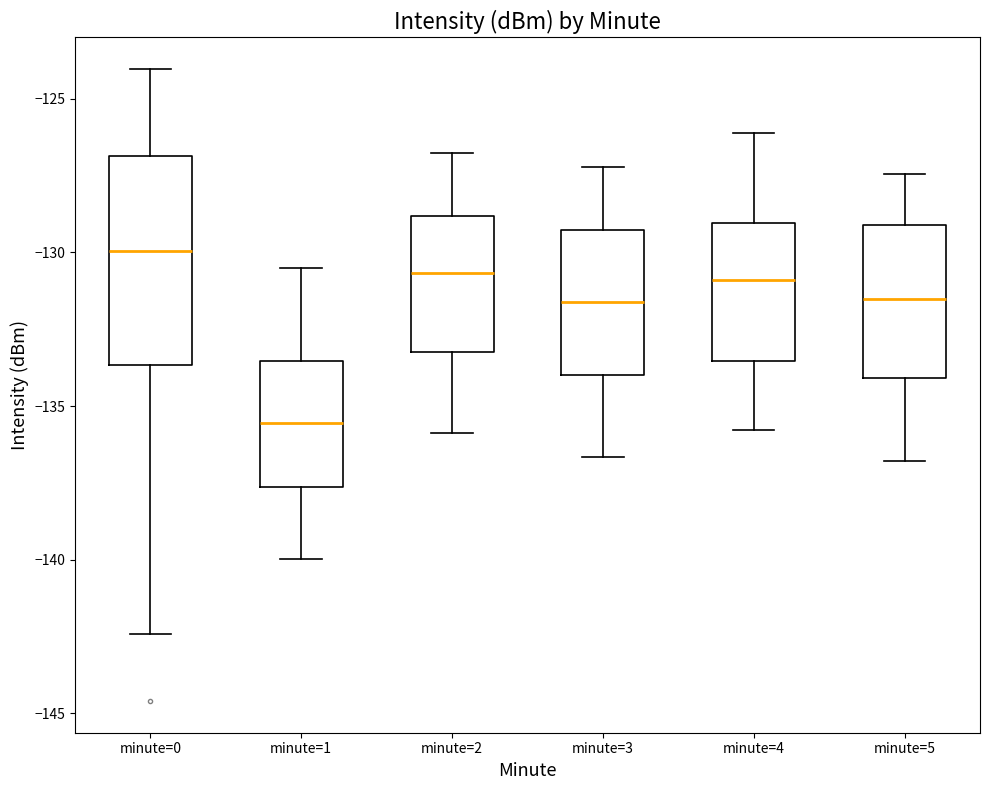

Reading left to right, transcribe this box plot: for each box, give where its median line is, the range the box spans, and where its two whiskers end, as read against the y-axis. The values are not printed on the chart, so give them approximately, as read against the axis.

minute=0: median -130.0, box -133.5 to -127.0, whiskers -142.5 to -124.0
minute=1: median -135.5, box -137.5 to -133.5, whiskers -140.0 to -130.5
minute=2: median -130.5, box -133.0 to -129.0, whiskers -136.0 to -127.0
minute=3: median -131.5, box -134.0 to -129.5, whiskers -136.5 to -127.0
minute=4: median -131.0, box -133.5 to -129.0, whiskers -136.0 to -126.0
minute=5: median -131.5, box -134.0 to -129.0, whiskers -137.0 to -127.5